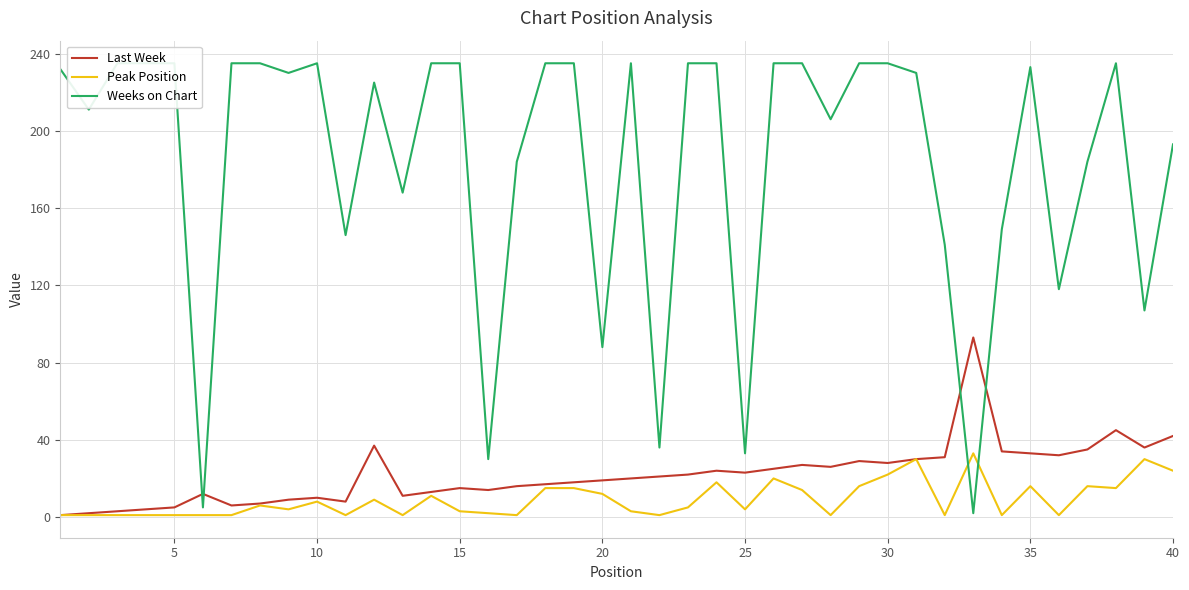

Which series has the largest total across all categories?

Weeks on Chart